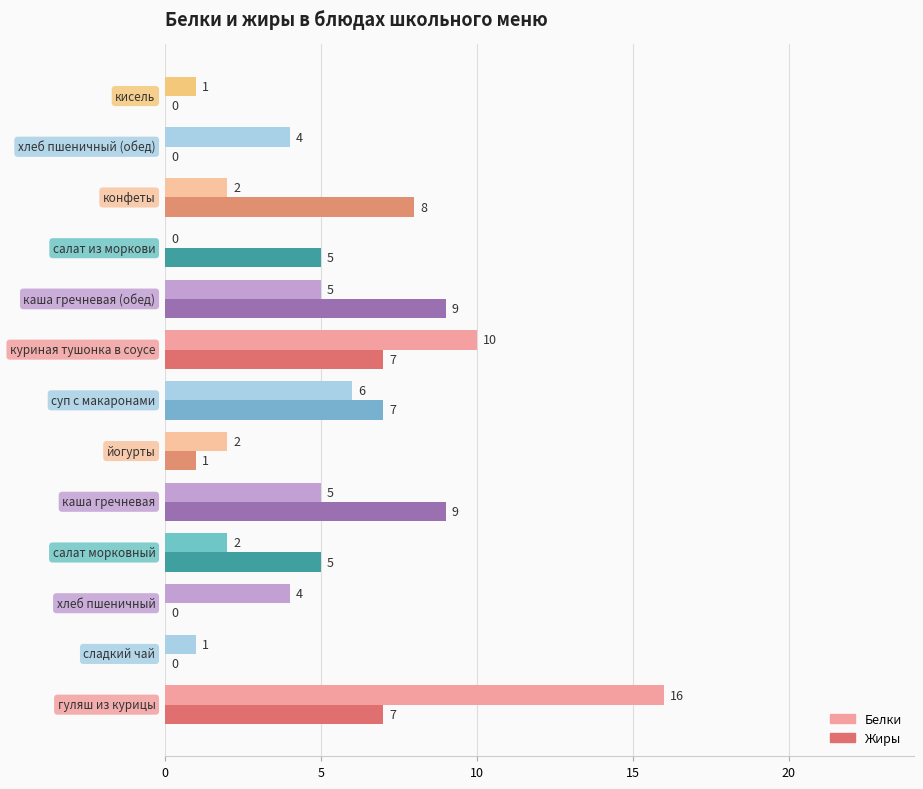

What is the maximum value for Белки?

16